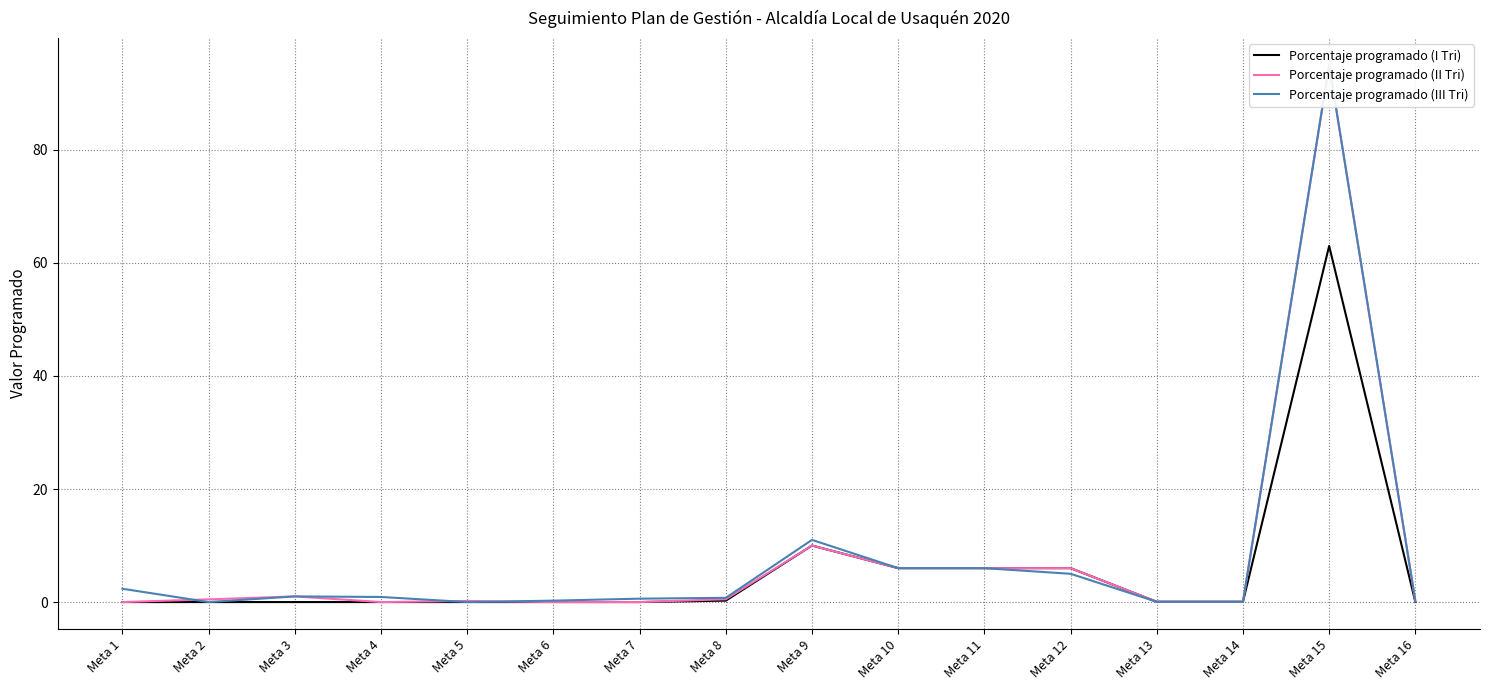

True or false: Porcentaje programado (I Tri) and Porcentaje programado (II Tri) cross at least once.

False